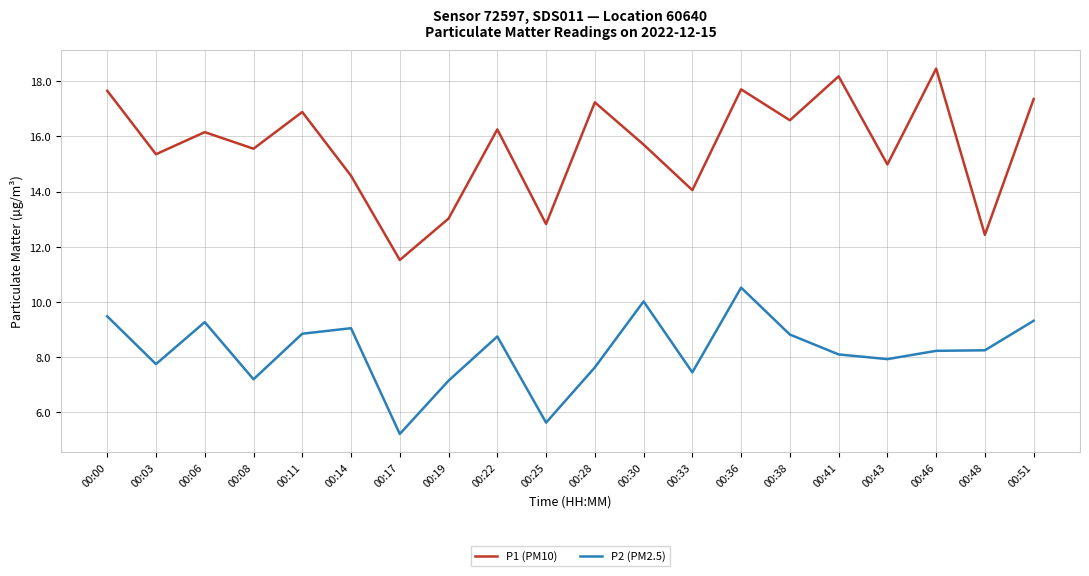

Does the chart display data point markers on the line(s)?

No